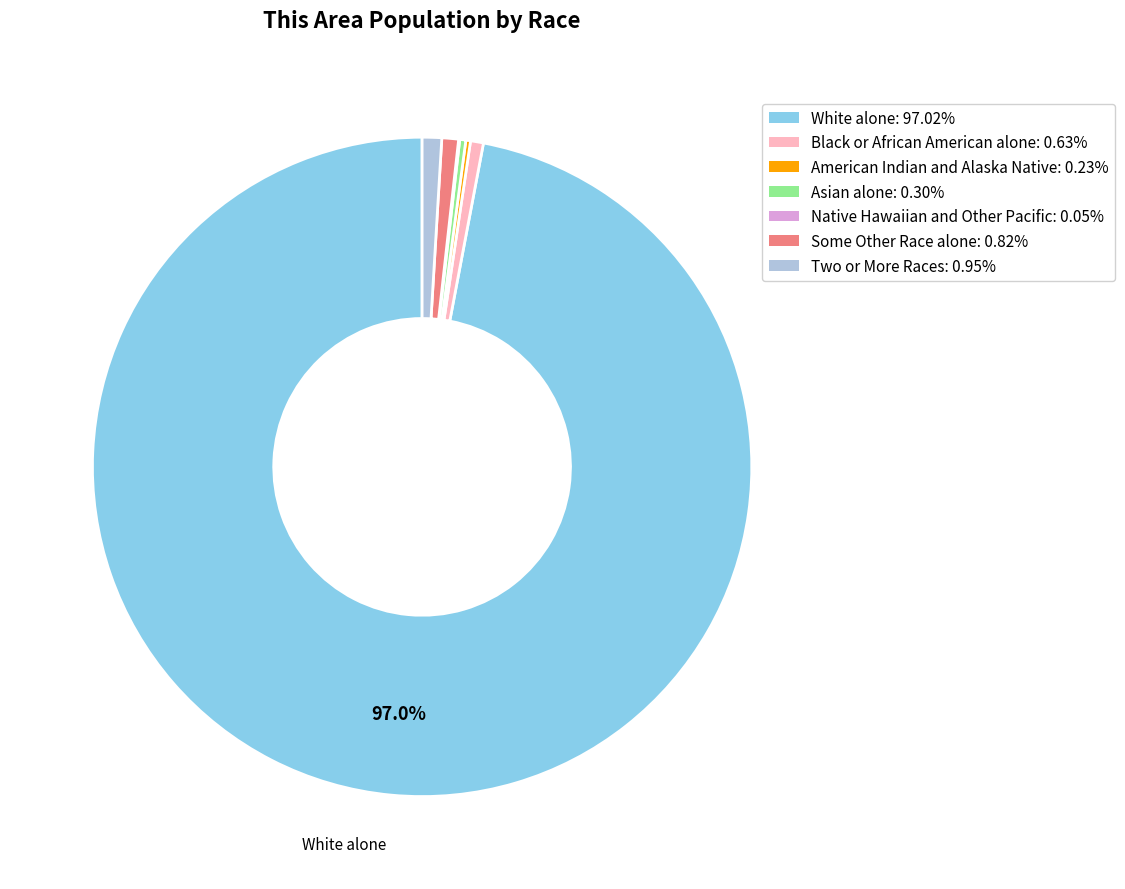

What is the largest slice in the pie chart?

White alone